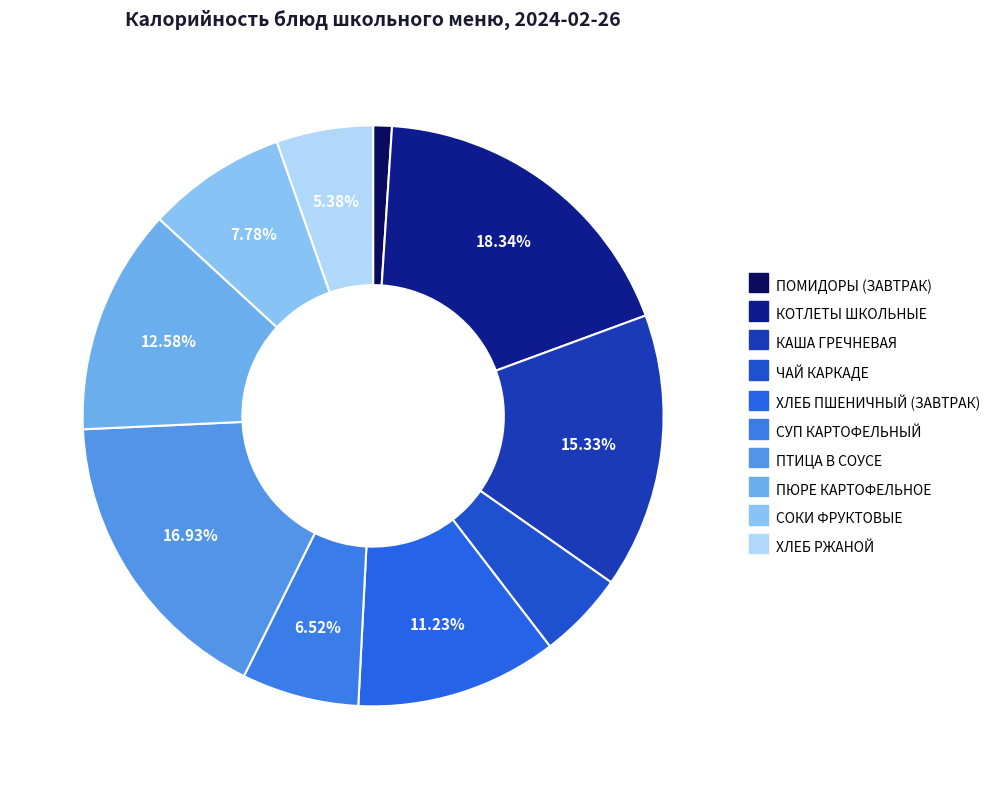

What is the change in value from ПОМИДОРЫ (ЗАВТРАК) to СУП КАРТОФЕЛЬНЫЙ?

+67.6